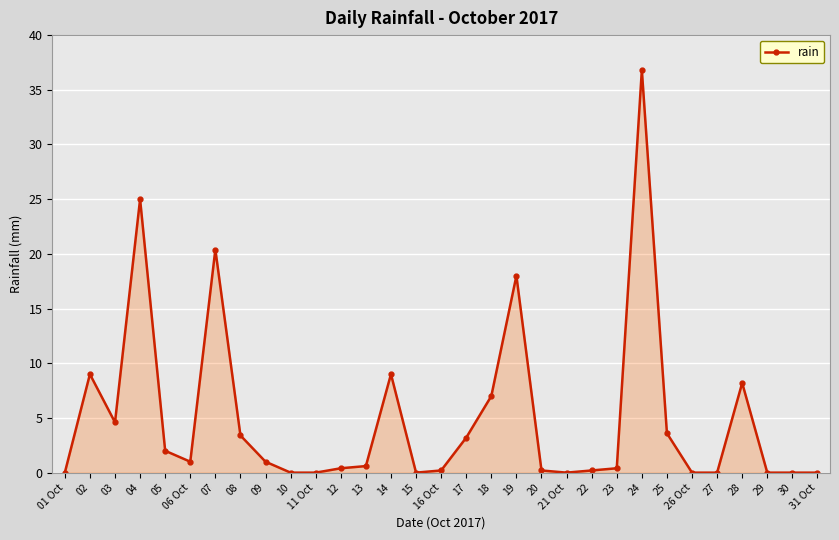

What is the change in value from 03 to 25?

-1.0